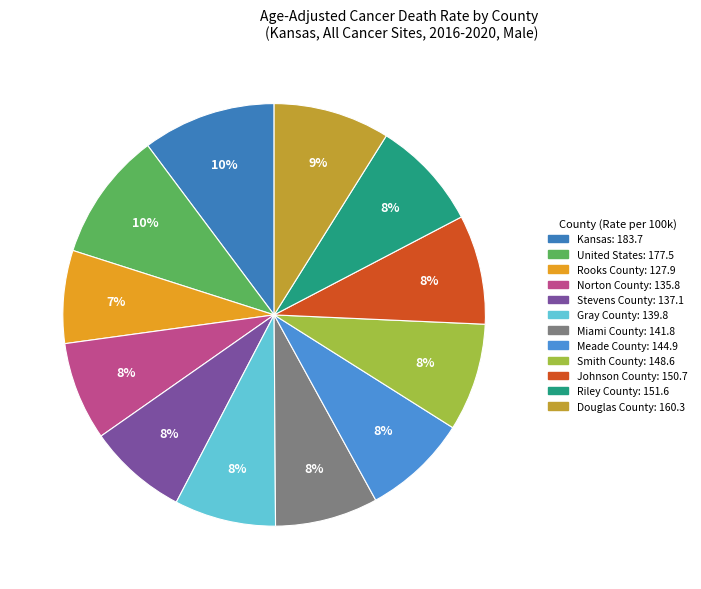

How many slices are in this pie chart?

12